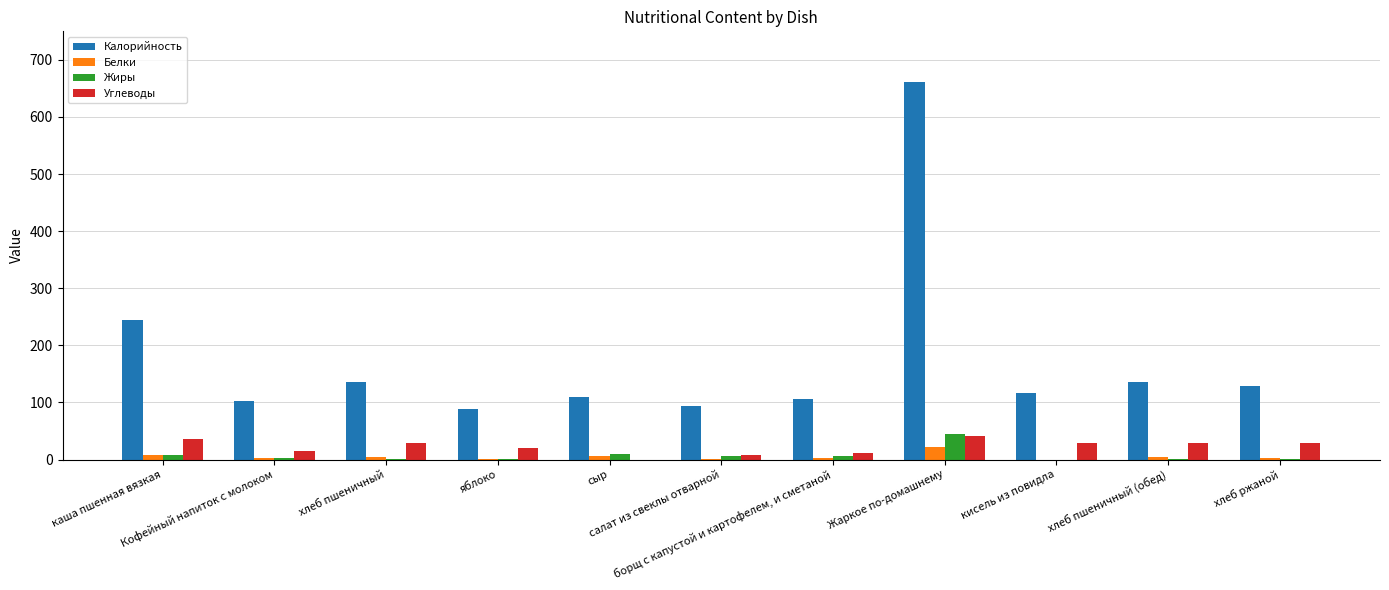

What is the sum of all Белки values?

55.0